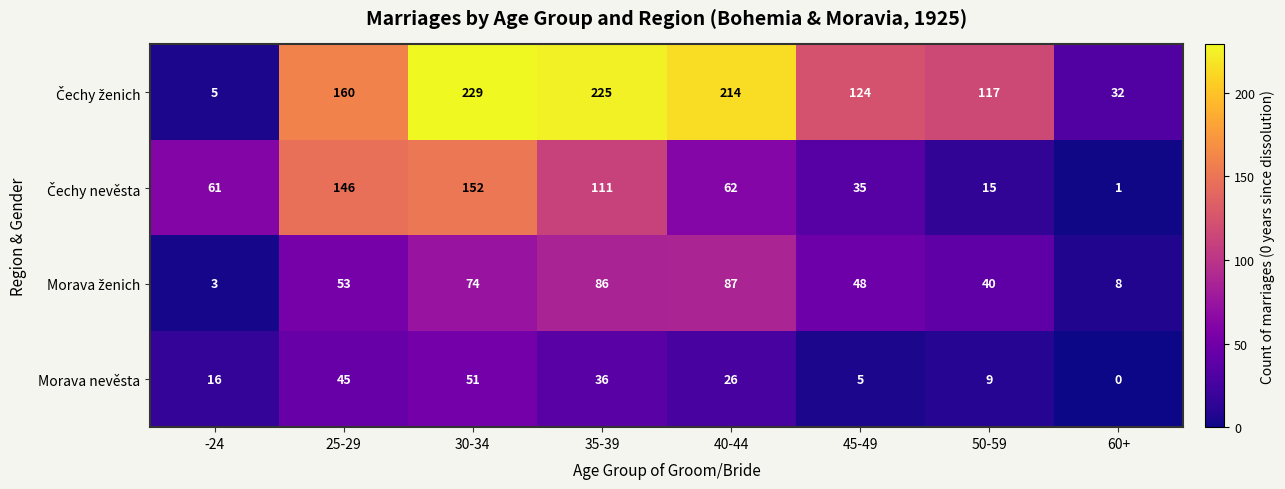

What is the greatest value displayed?

229